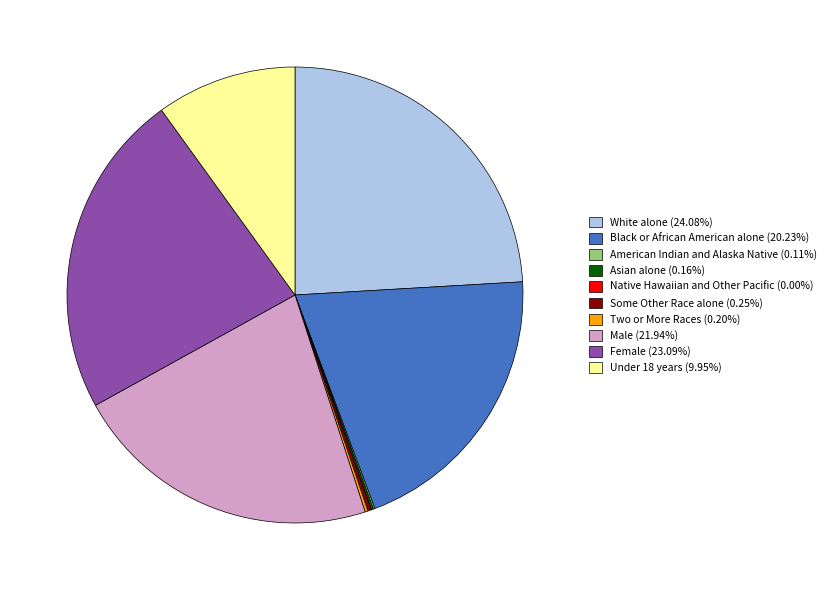

Is Black or African American alone (20.23%) the majority of the pie?

No